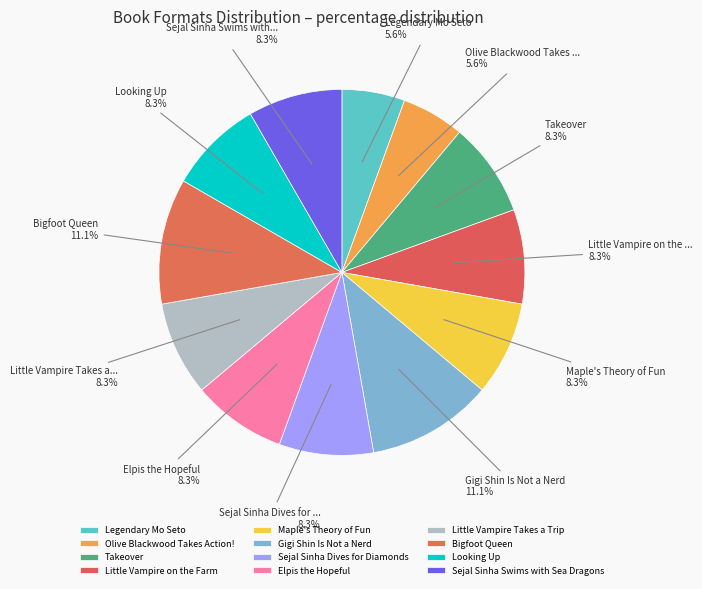

Count the number of slices in the pie.

12